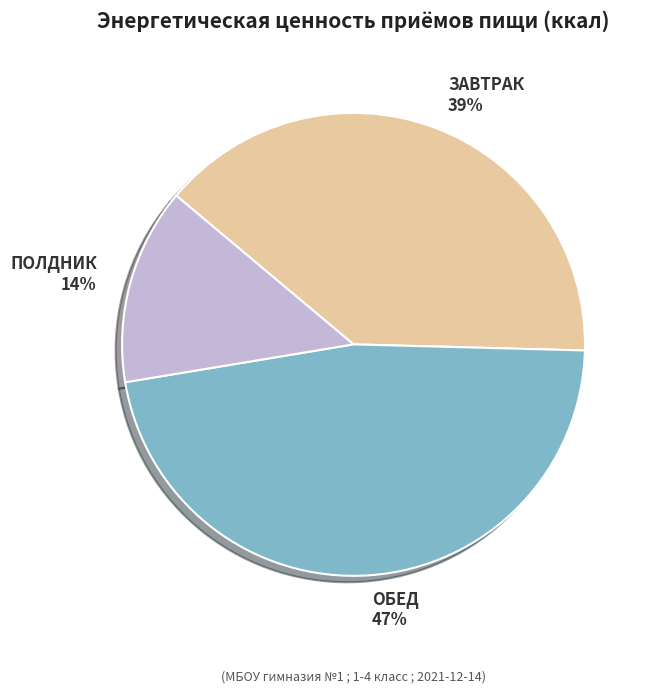

To the nearest percent, what portion does ПОЛДНИК represent?

14%